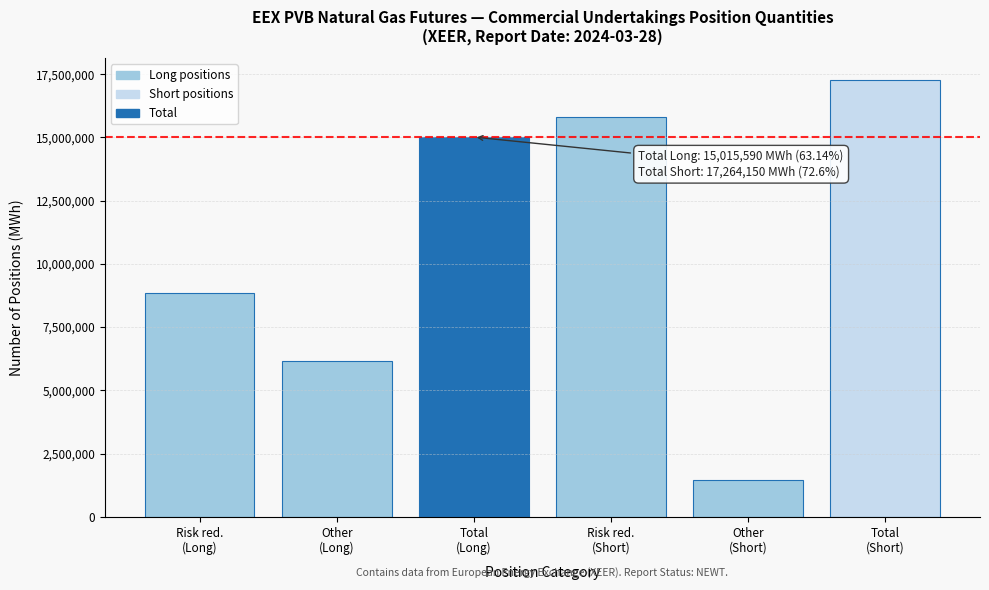

Reading left to right, extract all data points from this chart.

8845970	6169620	15015590	15803870	1460280	17264150